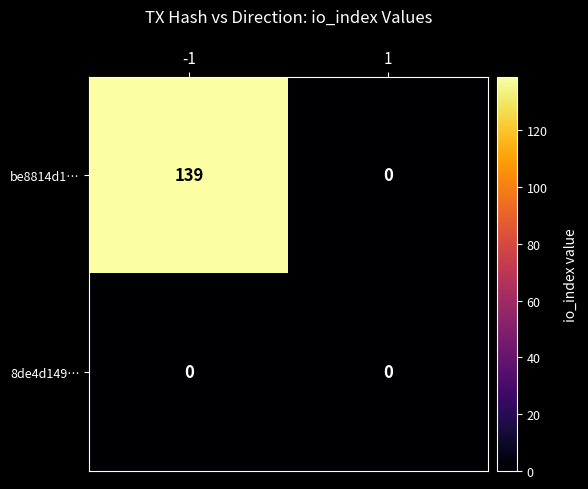

Is it true that be8814d1… equals -43 at 1?

False